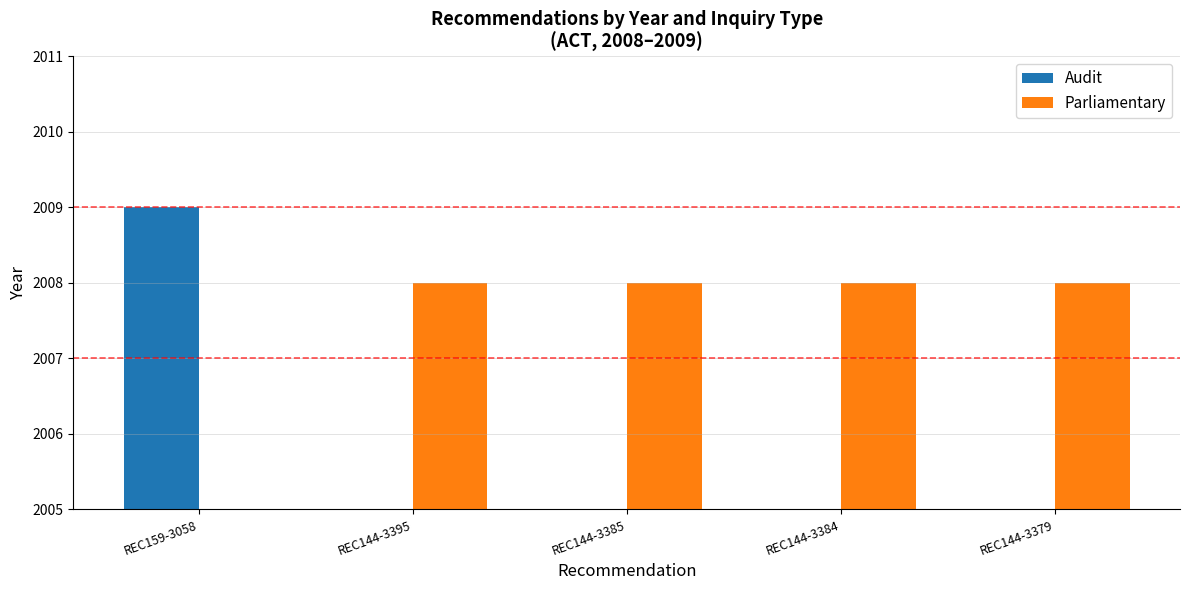

Rank the series at REC159-3058 from highest to lowest value.

Audit, Parliamentary